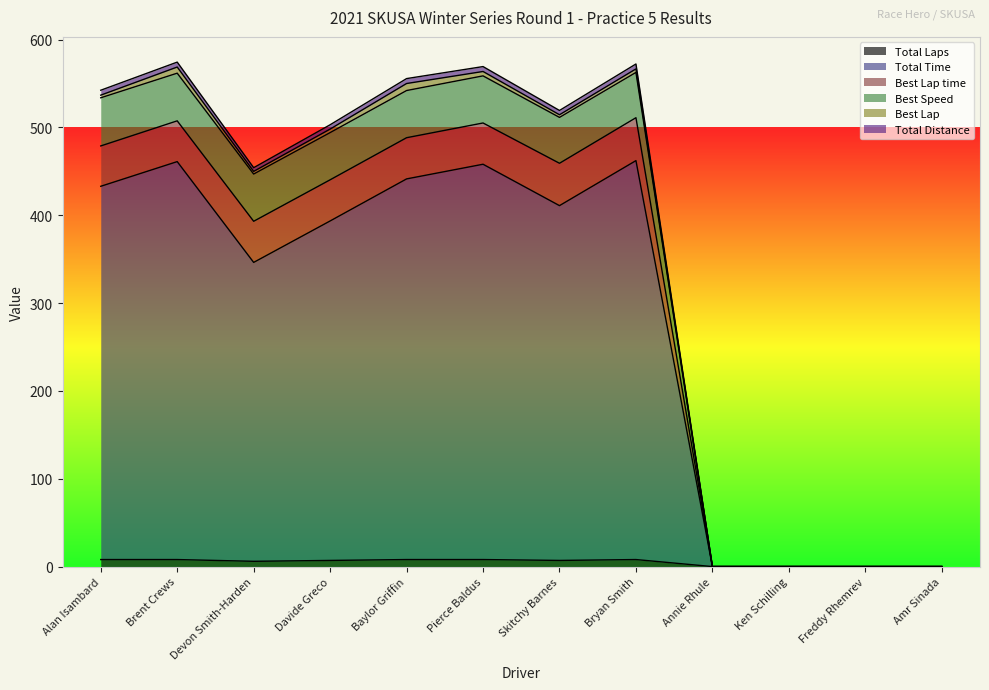

True or false: Total Laps has a value of 11.7 at Skitchy Barnes.

False